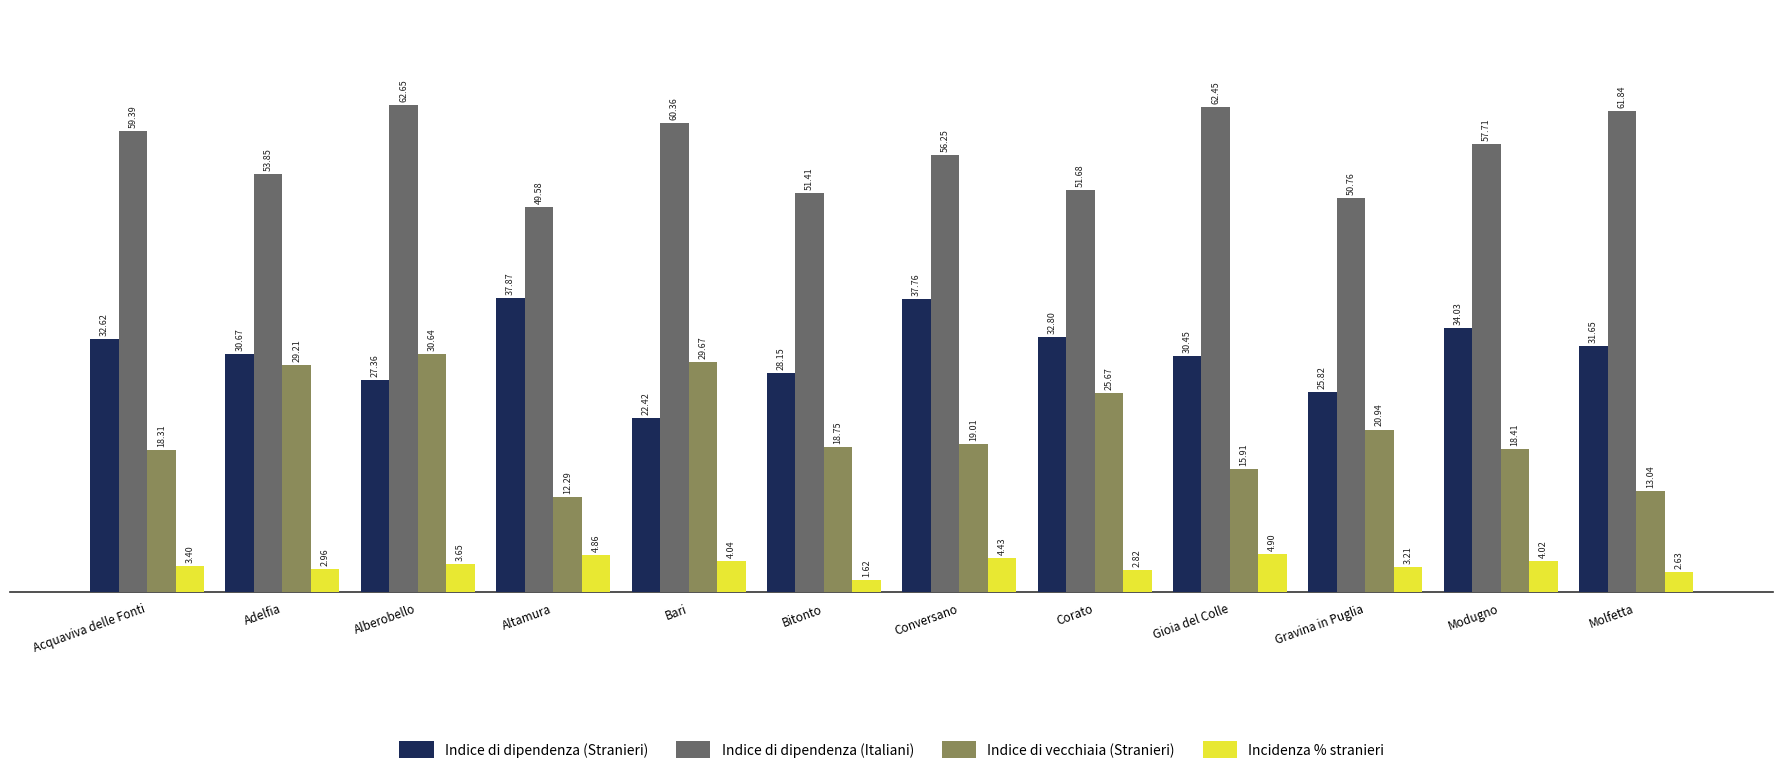

Is the value of Indice di dipendenza (Stranieri) at Gioia del Colle greater than the value of Indice di vecchiaia (Stranieri) at Acquaviva delle Fonti?

Yes